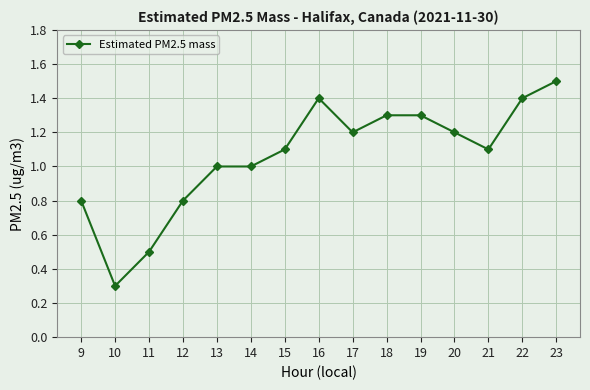

What is the minimum value shown in the chart?

0.3